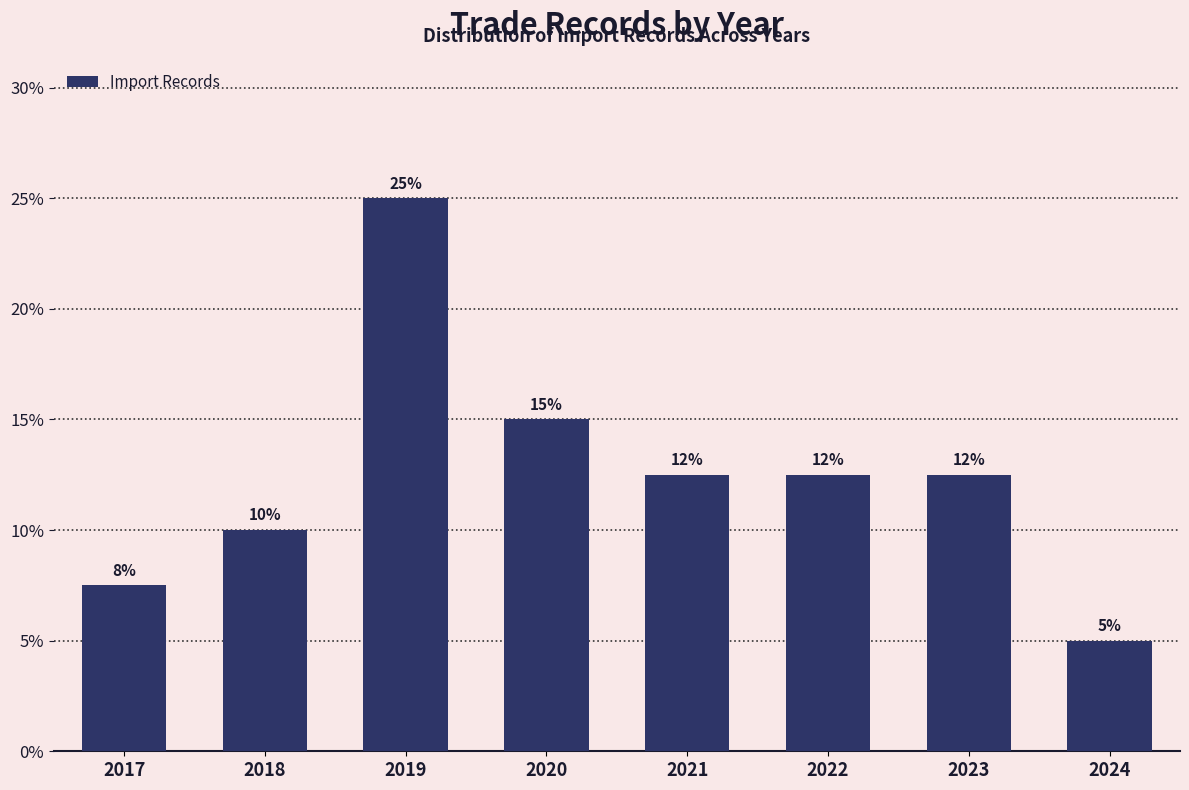

What is the sum of the values at 2024 and 2020?

20.0